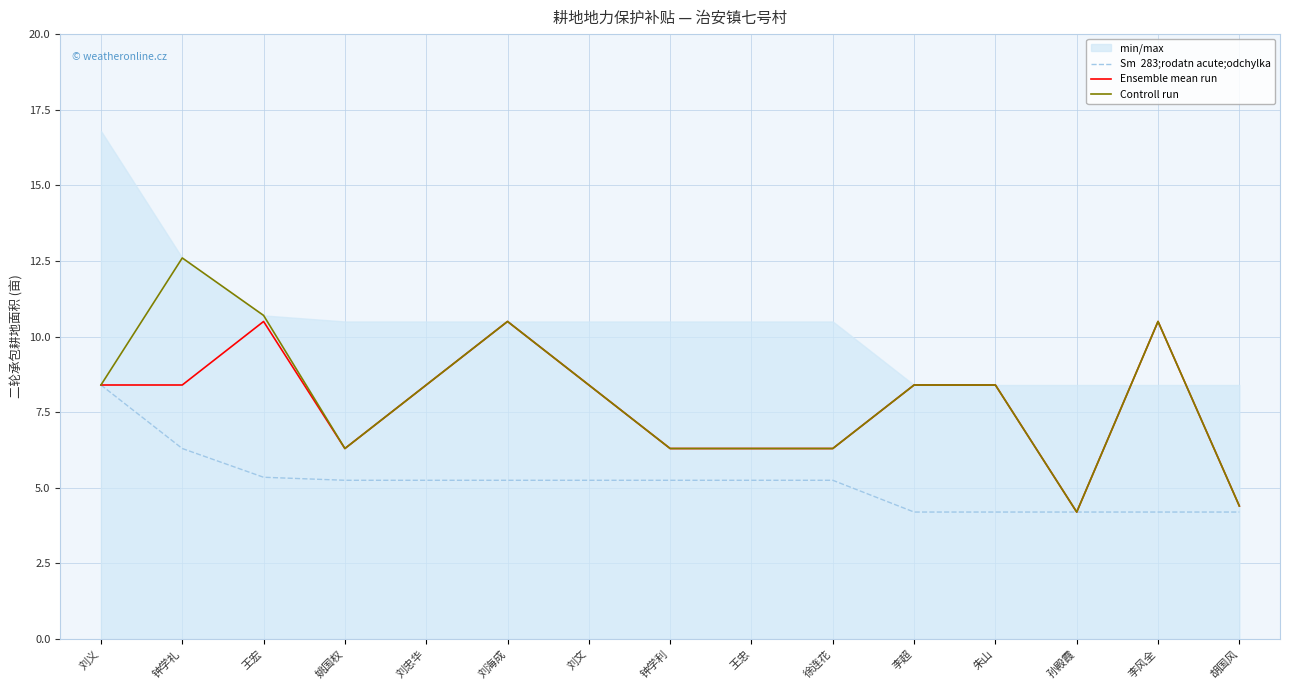

Which series has the largest total across all categories?

Controll run